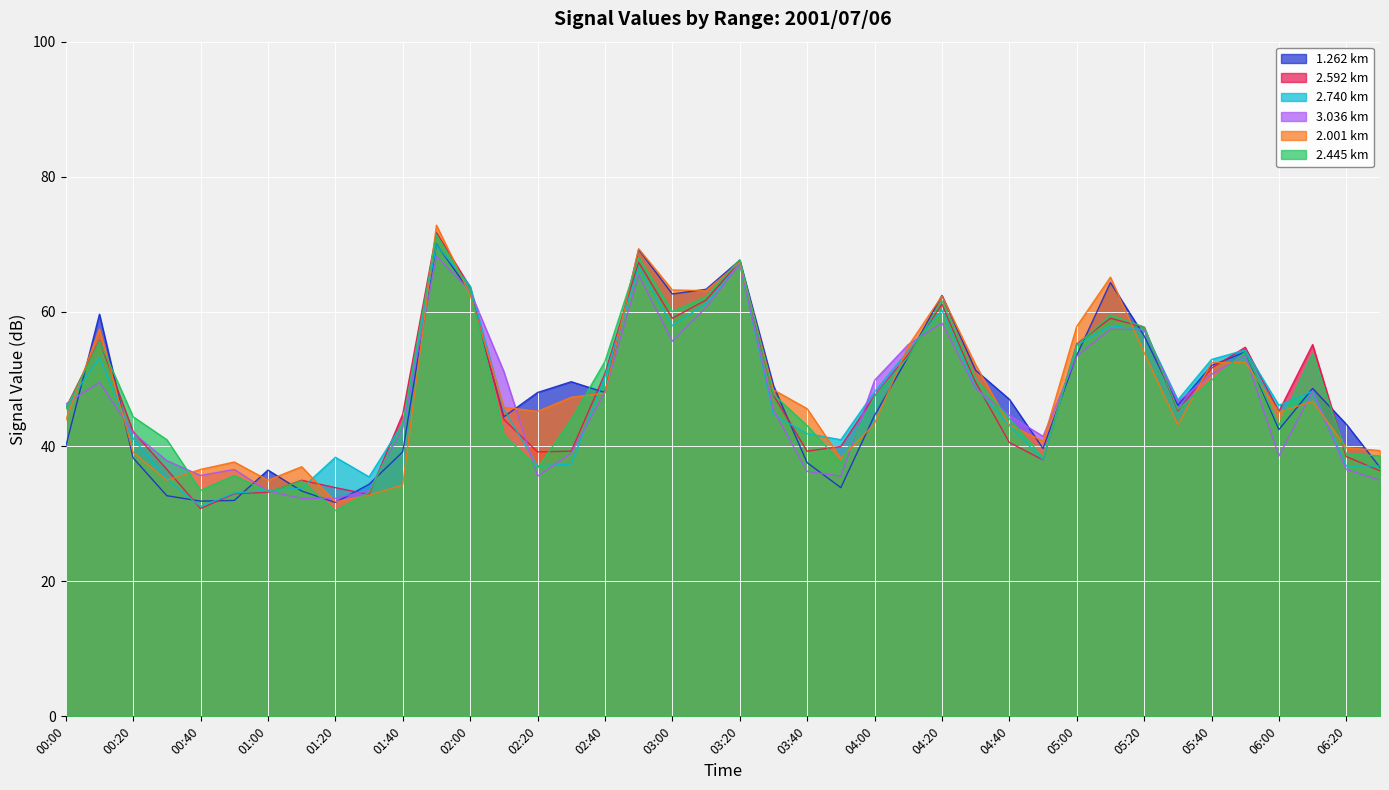

What is the spread (max minus min) of values at 05:00?

4.4